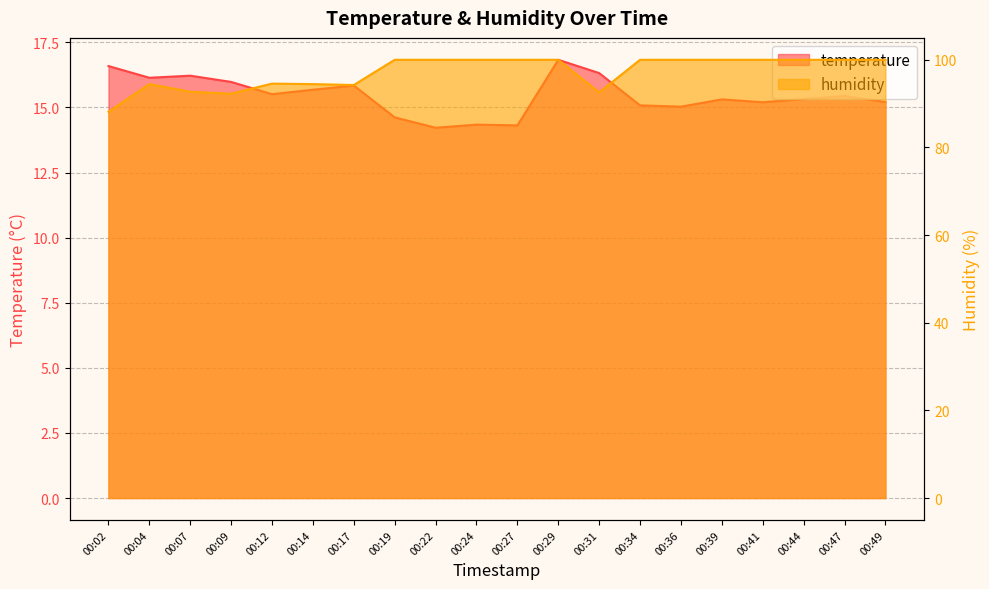

Is the value of humidity at 00:17 greater than the value of temperature at 00:31?

Yes